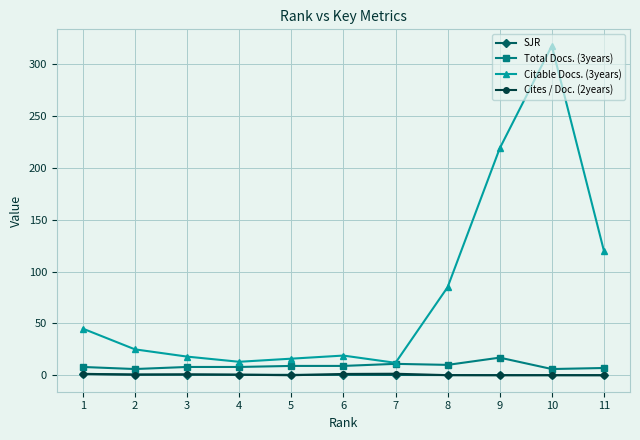

What is the sum of the Total Docs. (3years) values at 5 and 2?

15.0